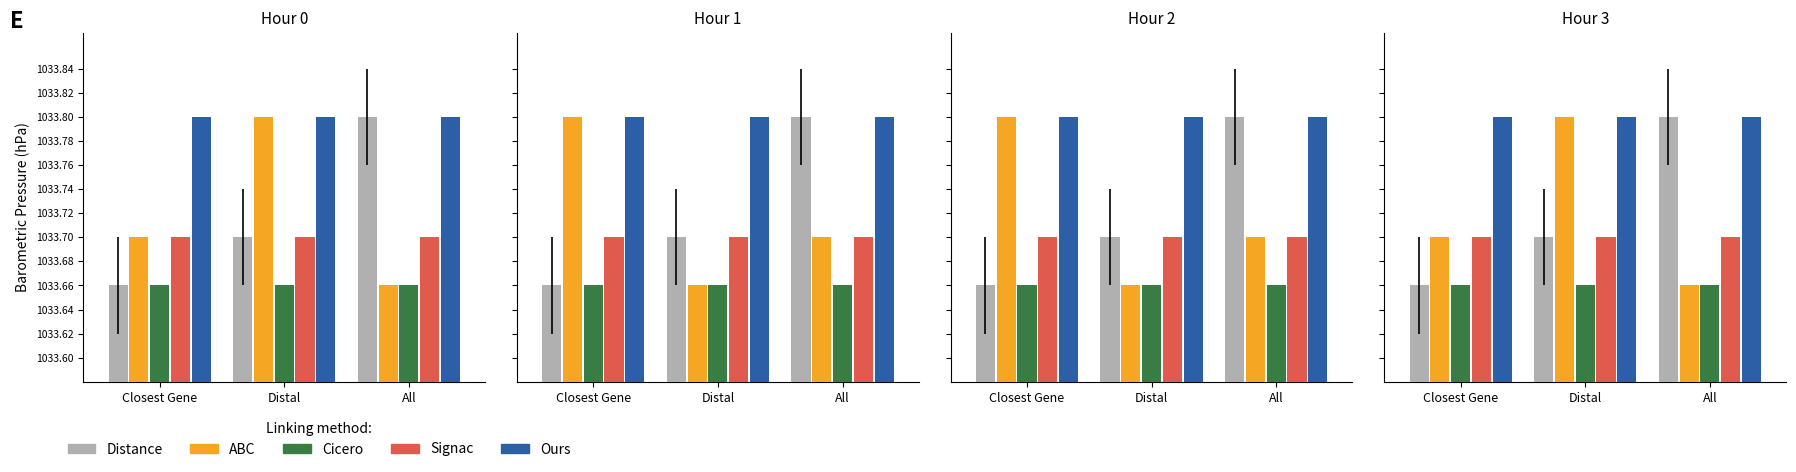

What are all the series names shown in the legend?

Distance, ABC, Cicero, Signac, Ours